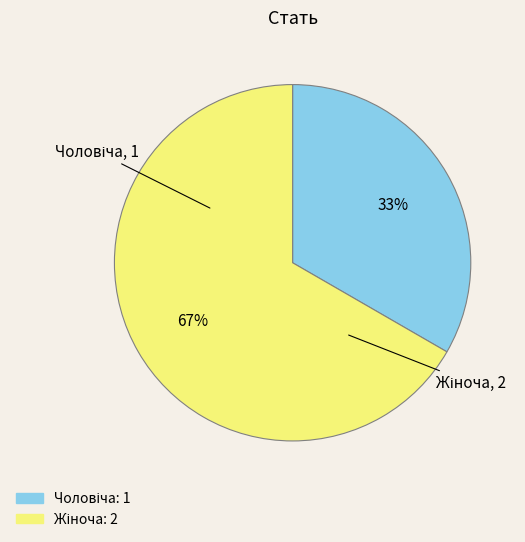

To the nearest percent, what is the average slice percentage?

50%